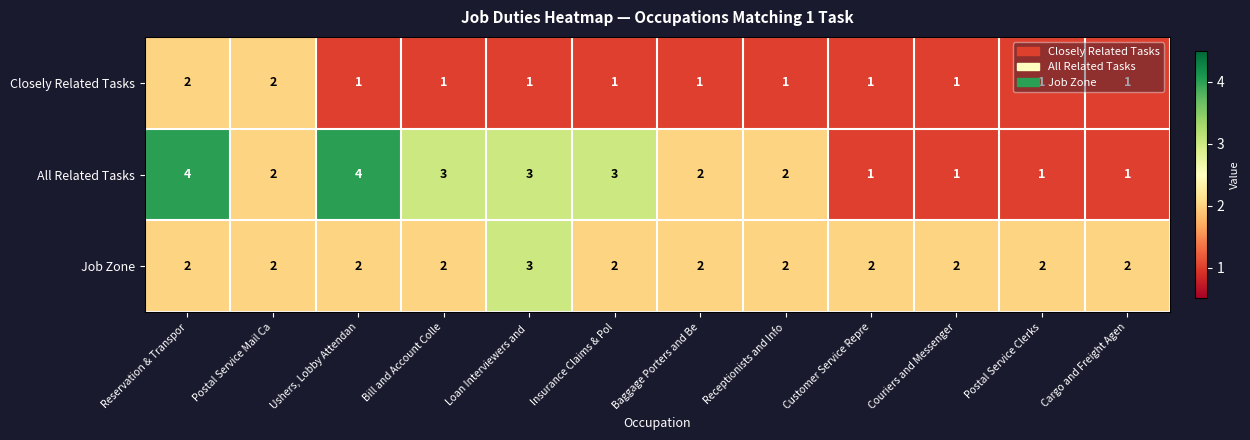

Count the All Related Tasks values in the range 1 to 3.

10